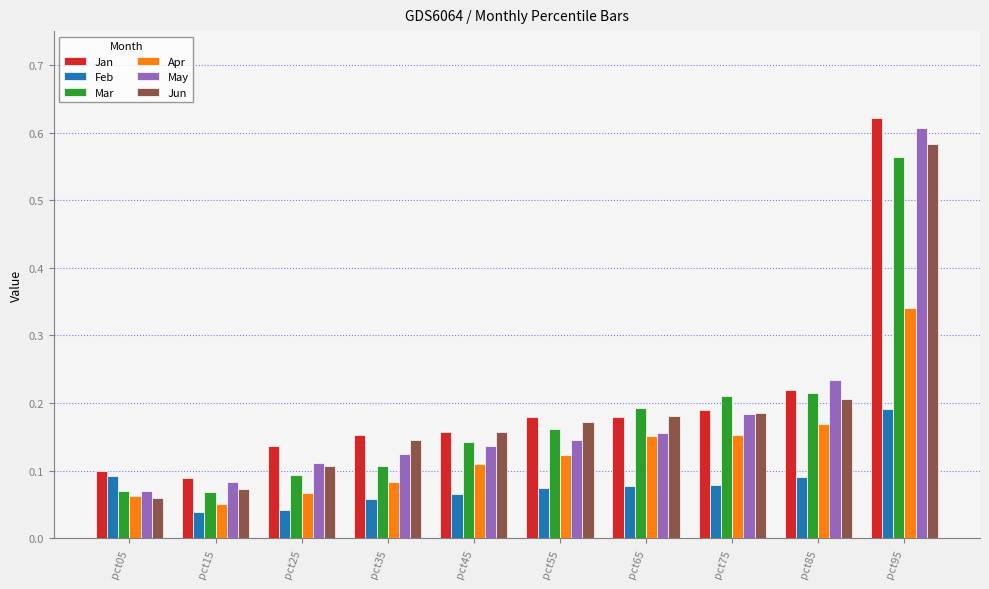

How many bars are there in total?

60